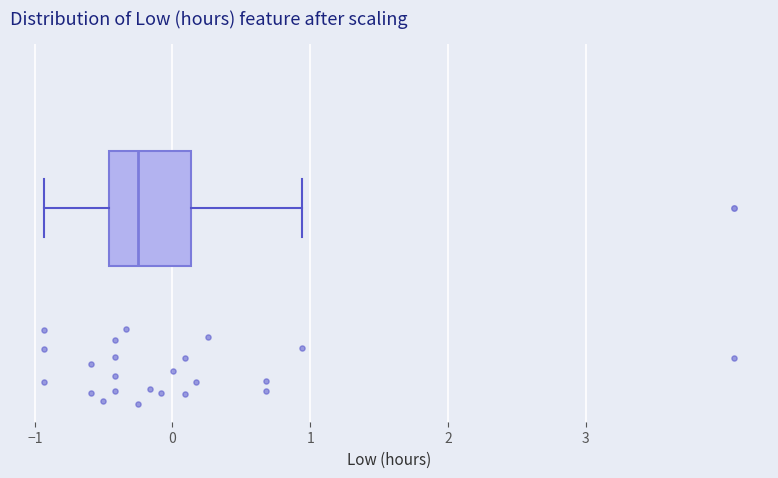

Transcribe this box plot: give where the median line is, the range the box spans, and where the two whiskers end, as read against the x-axis. The values are not printed on the chart, so give them approximately, as read against the axis.

median -0.3, box -0.5 to 0.1, whiskers -0.9 to 0.9